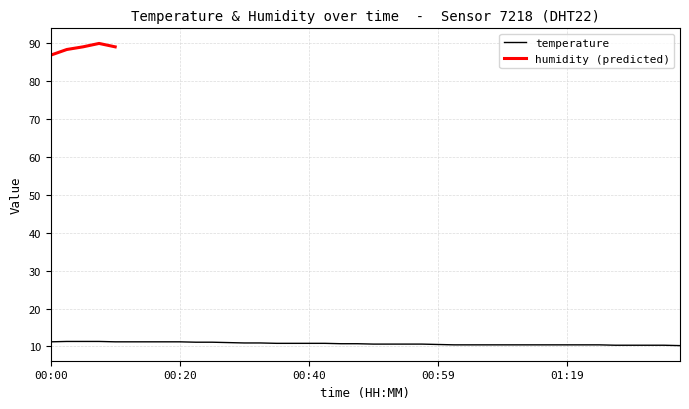

Is this an area chart (filled region under the line)?

No